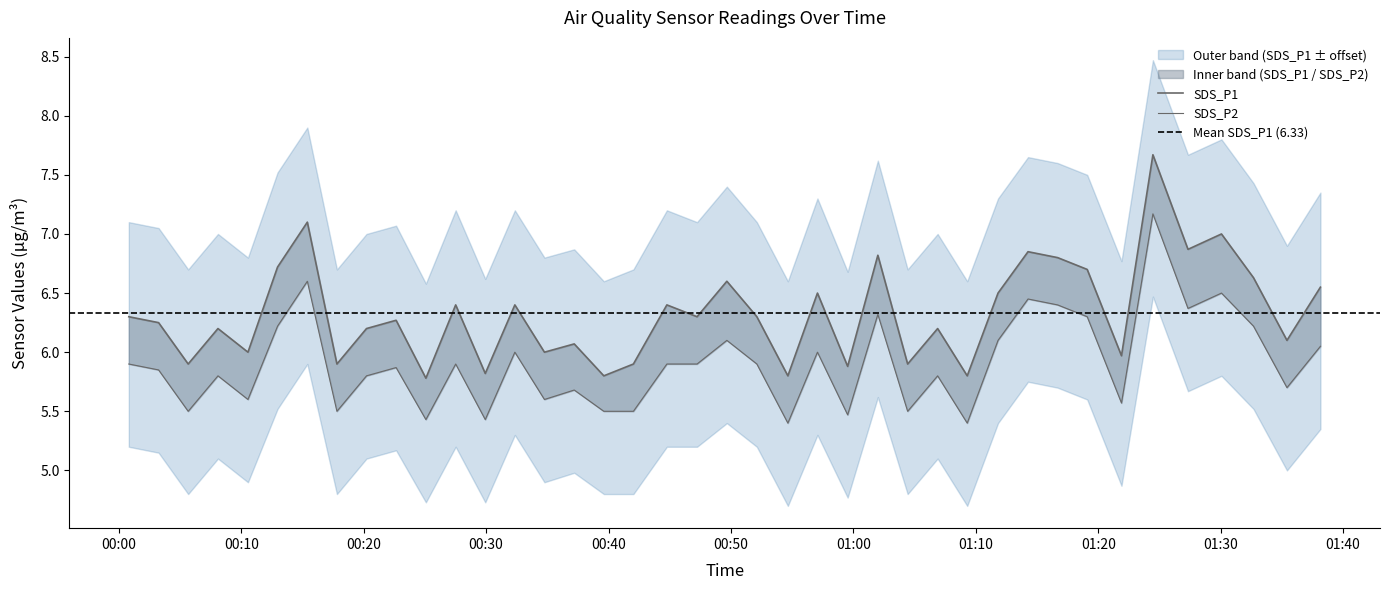

Rank the series by their maximum value, from lowest to highest.

SDS_P2, SDS_P1